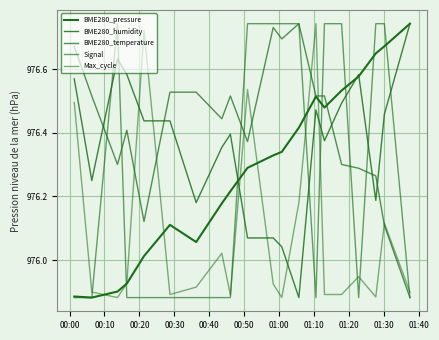

How many lines are shown in the chart?

5